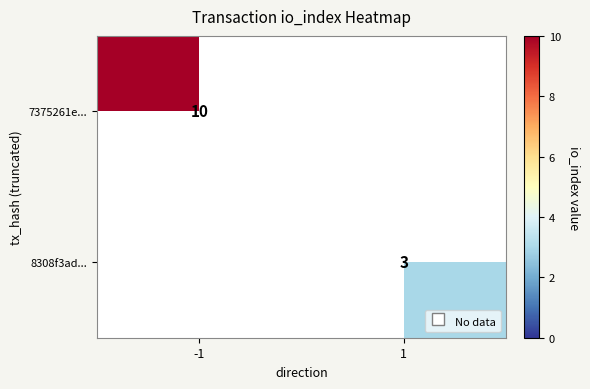

Is the value of 8308f3ad... at 1 greater than the value of 7375261e... at -1?

No